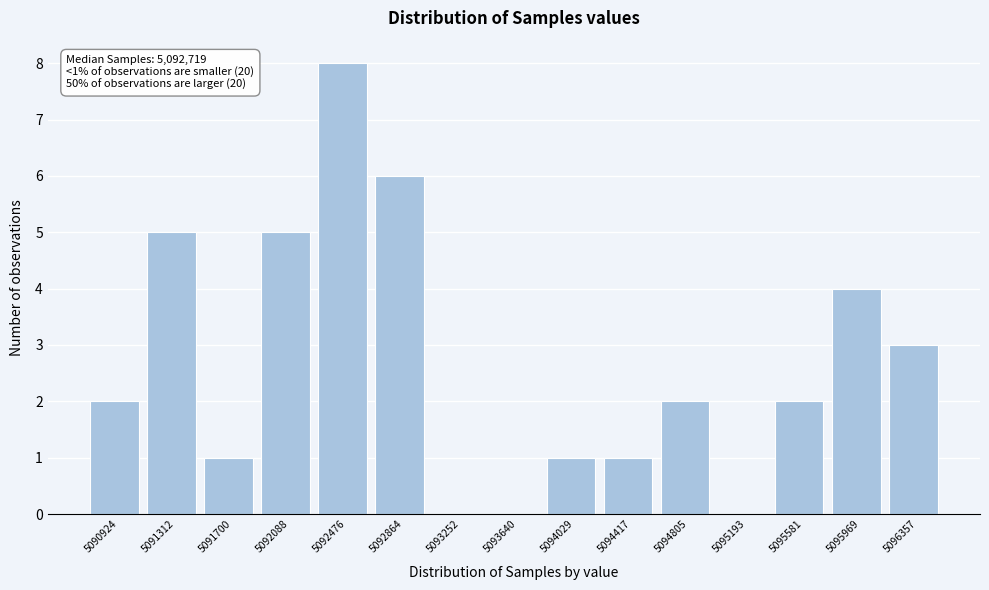

Reading left to right, transcribe all the data shown in this chart.

5090924=2	5091312=5	5091700=1	5092088=5	5092476=8	5092864=6	5093252=0	5093640=0	5094029=1	5094417=1	5094805=2	5095193=0	5095581=2	5095969=4	5096357=3